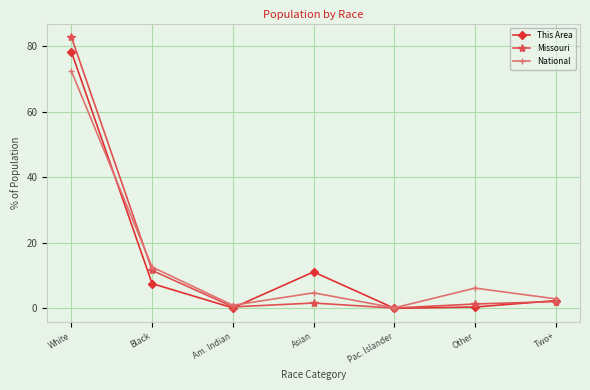

Count the number of categories in the chart.

7